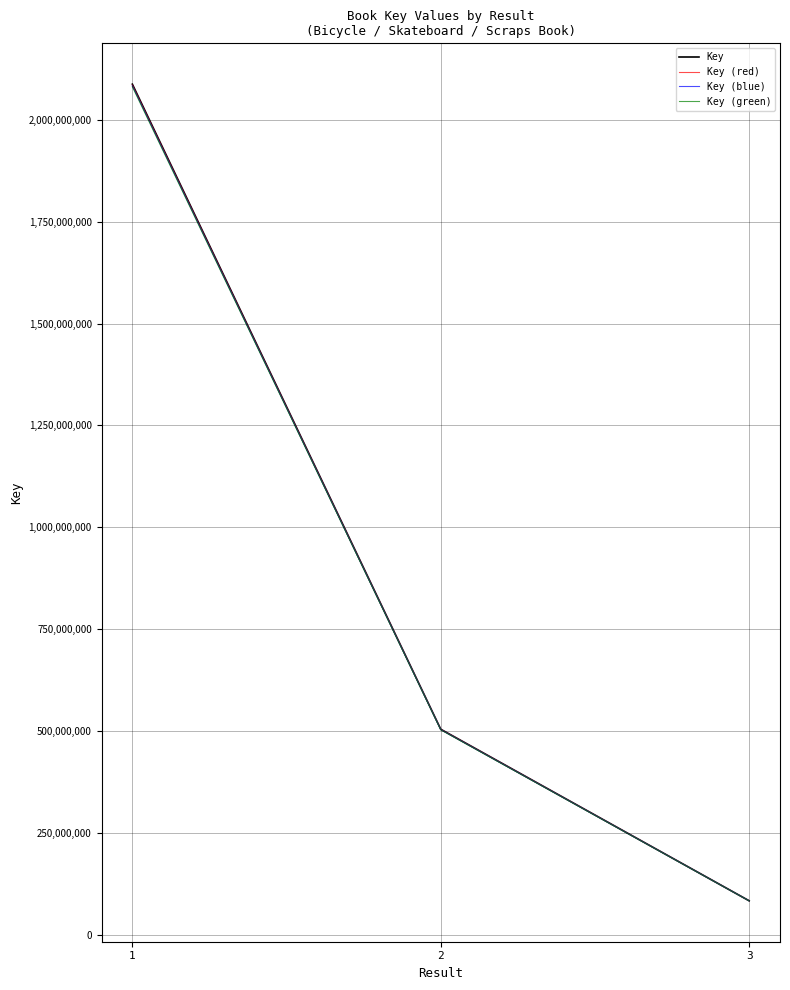

Does the chart have visible grid lines?

Yes